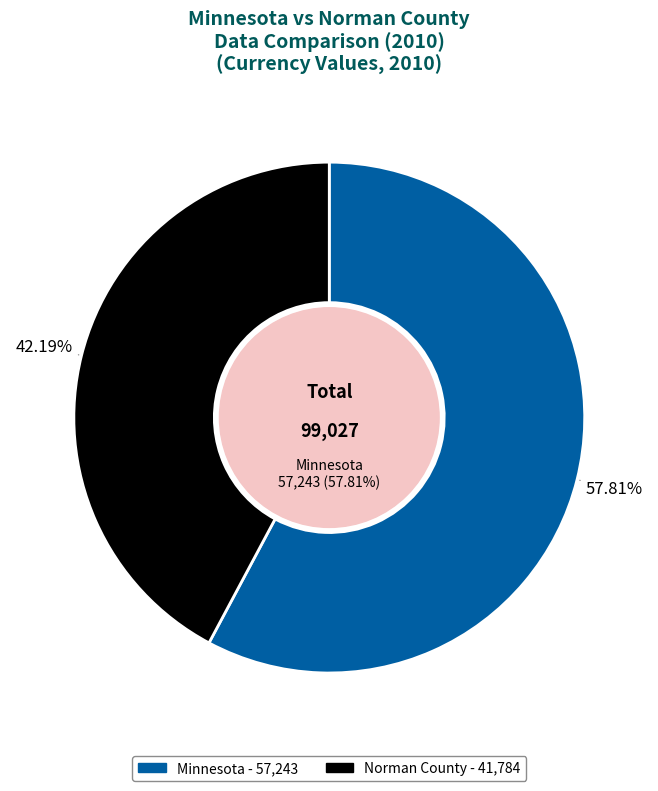

What portion of the pie excludes Norman County?

57.8%